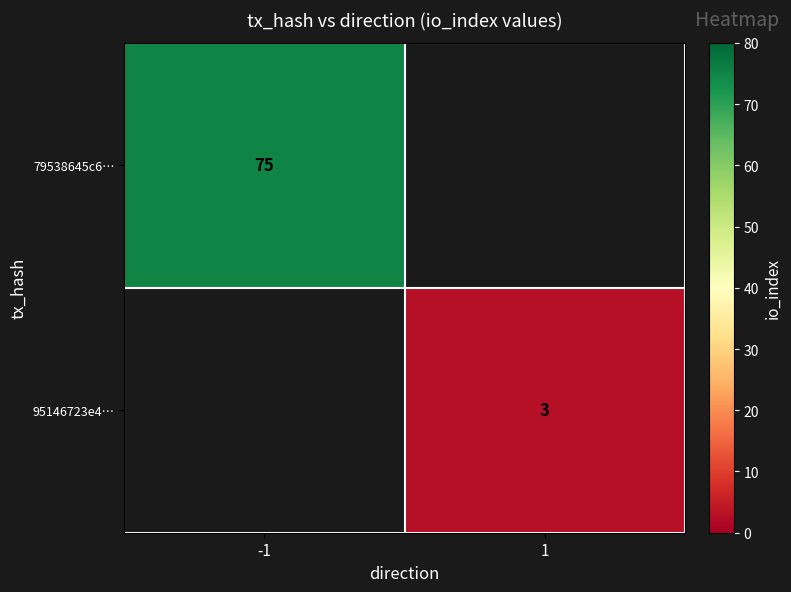

True or false: 95146723e4… has a value of 3 at 1.

True